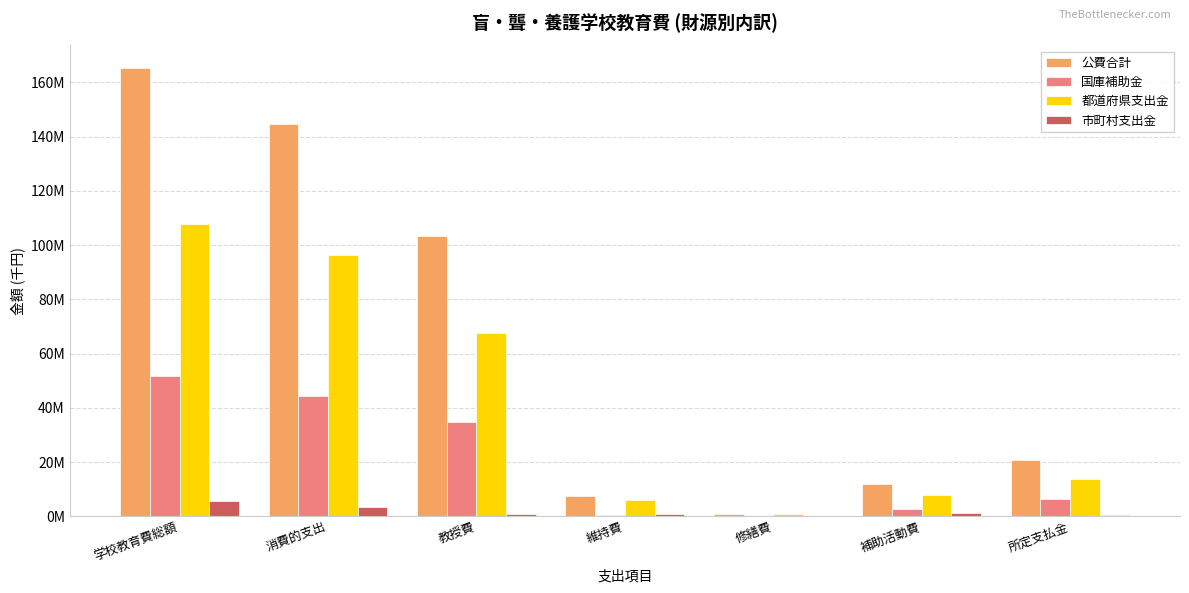

What are all the series names shown in the legend?

公費合計, 国庫補助金, 都道府県支出金, 市町村支出金